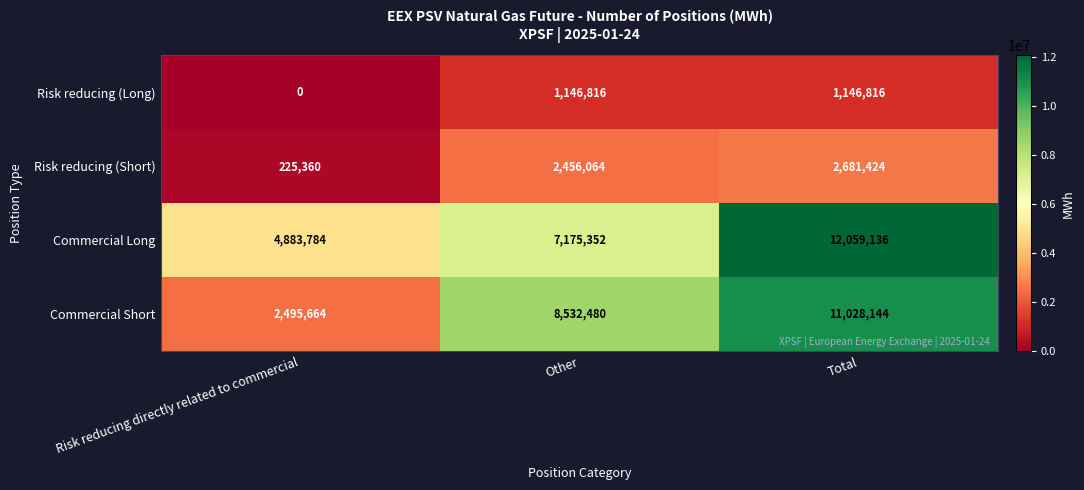

Rank the series by their maximum value, from highest to lowest.

Commercial Long, Commercial Short, Risk reducing (Short), Risk reducing (Long)